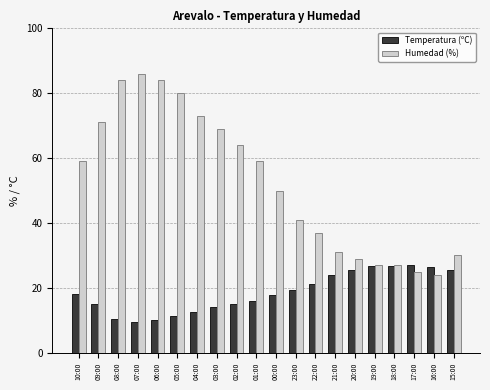

What is the highest value of the Humedad (%) series?

86.0